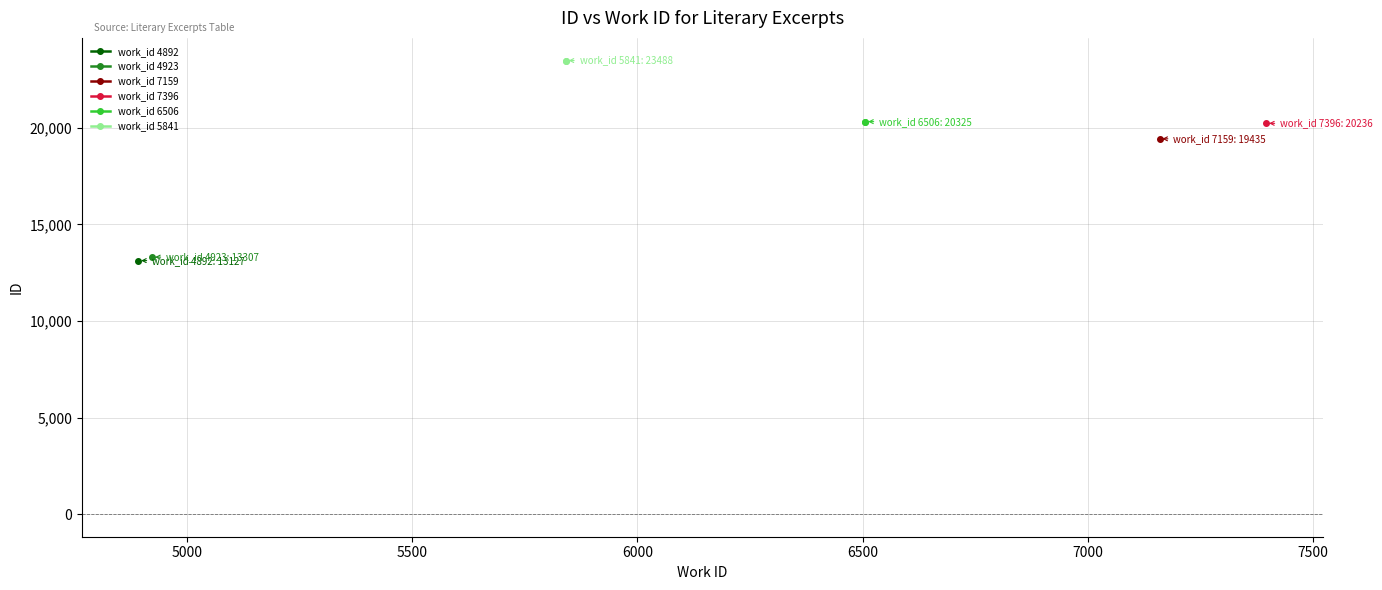

Which series has the largest range (max minus min)?

work_id 6506